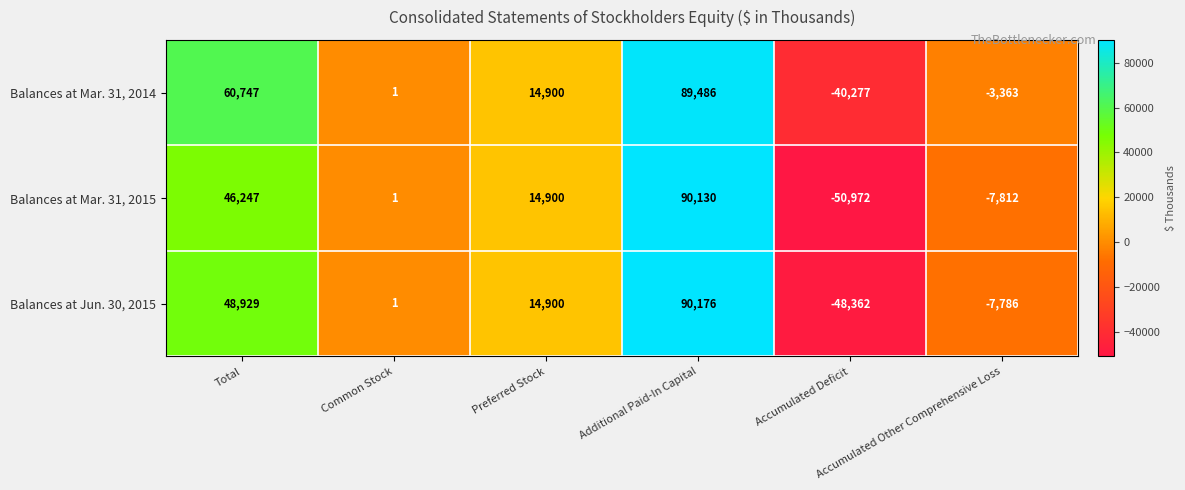

What is the lowest value of the Balances at Mar. 31, 2014 series?

-40277